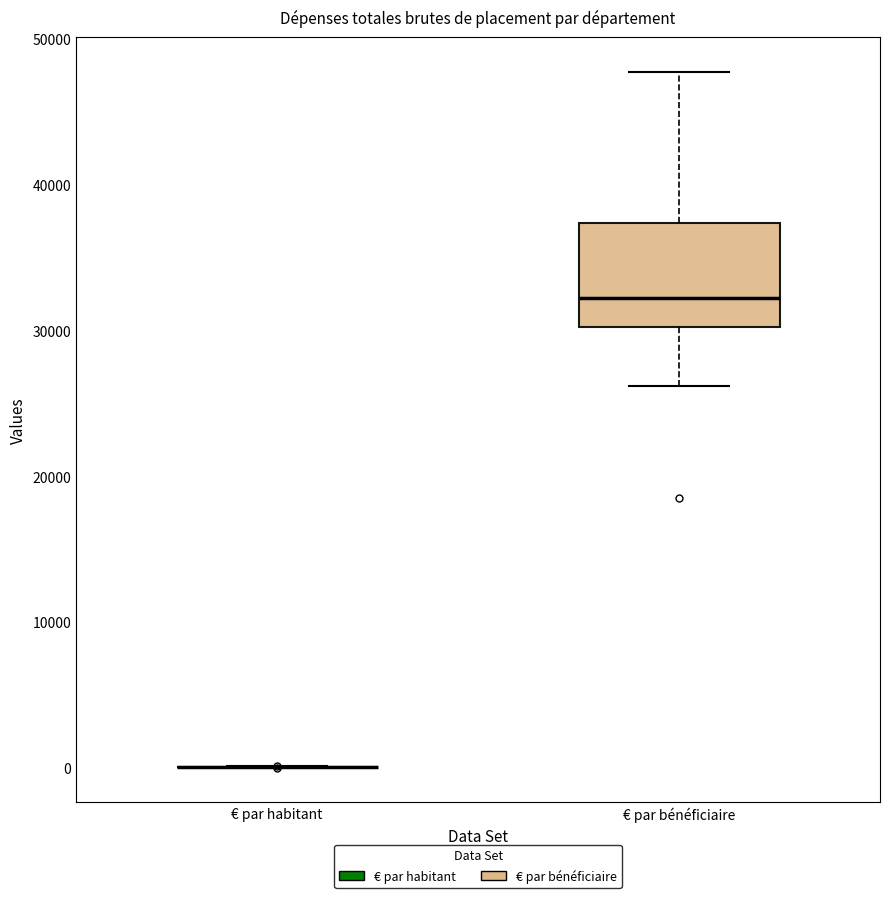

Reading left to right, transcribe this box plot: for each box, give where its median line is, the range the box spans, and where its two whiskers end, as read against the y-axis. The values are not printed on the chart, so give them approximately, as read against the axis.

€ par habitant: box collapsed to a line at 0, whiskers 0 to 0
€ par bénéficiaire: median 32000, box 30000 to 37000, whiskers 26000 to 48000